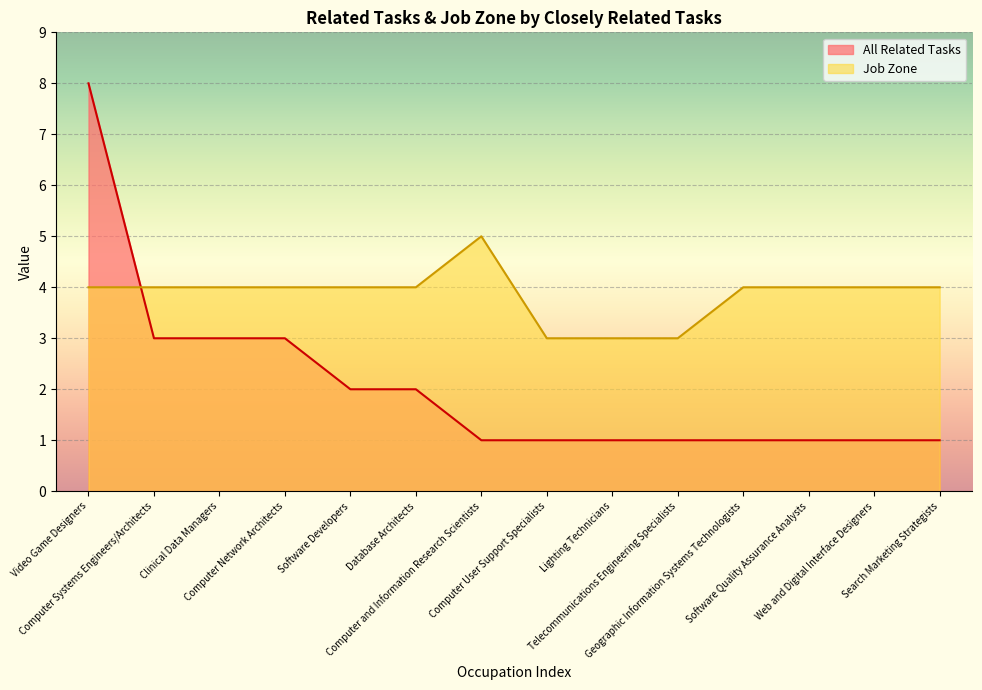

What is the spread (max minus min) of values at Computer Network Architects?

1